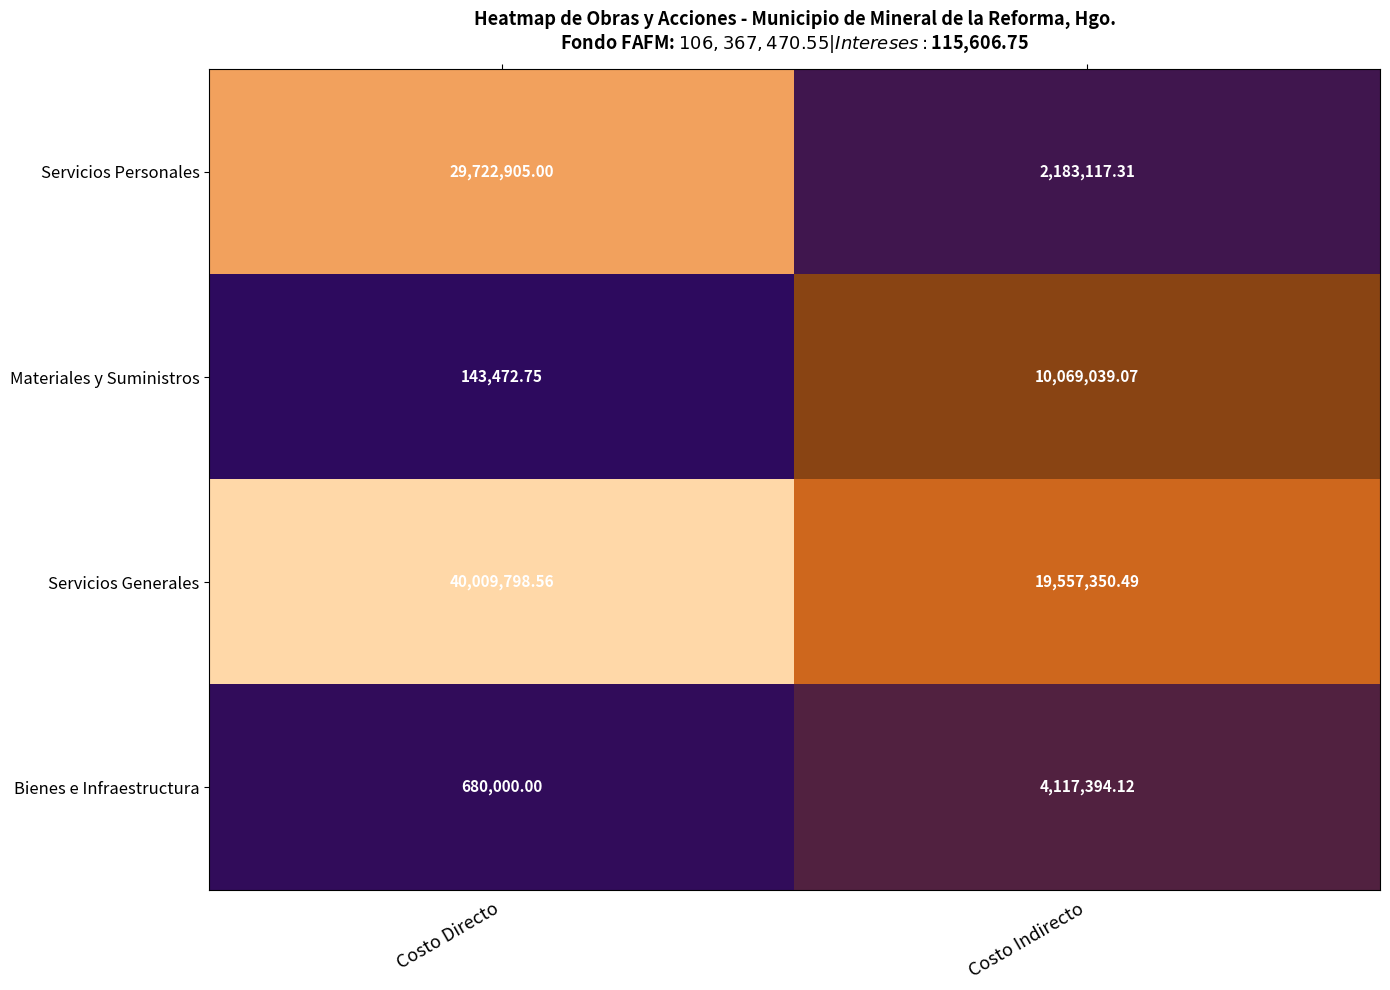

How many data points does each series have?

2